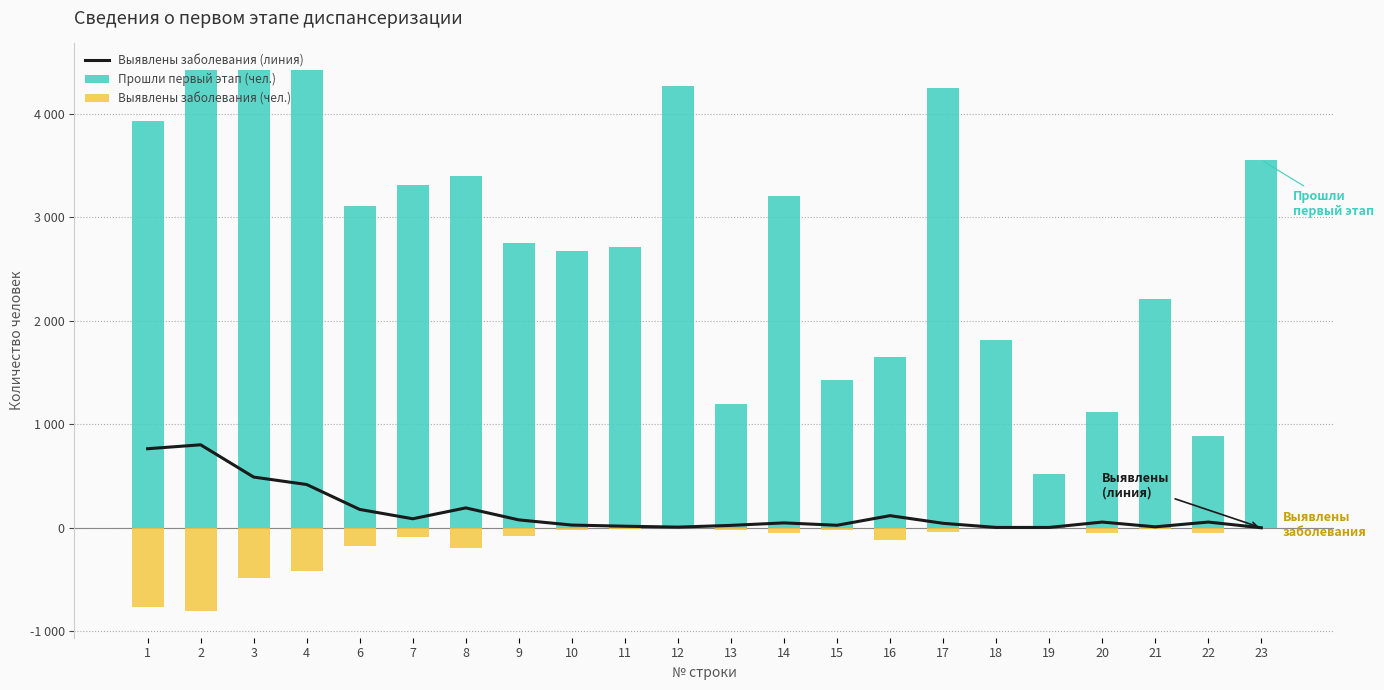

What value does the Прошли первый этап (чел.) series have at 13?

1194